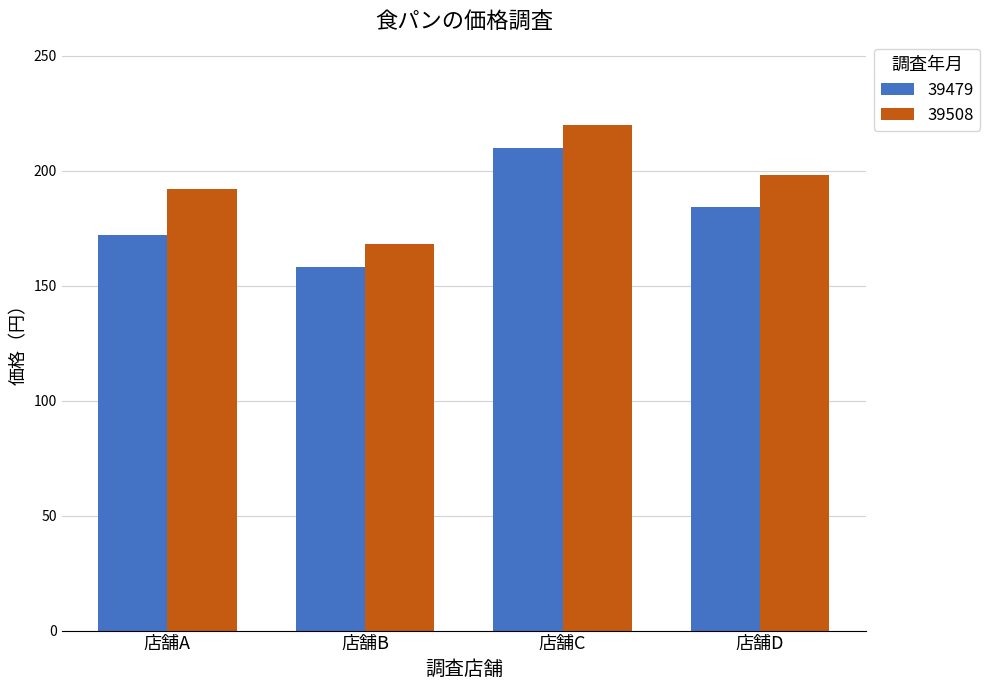

At which label does 39508 first exceed 198?

店舗C